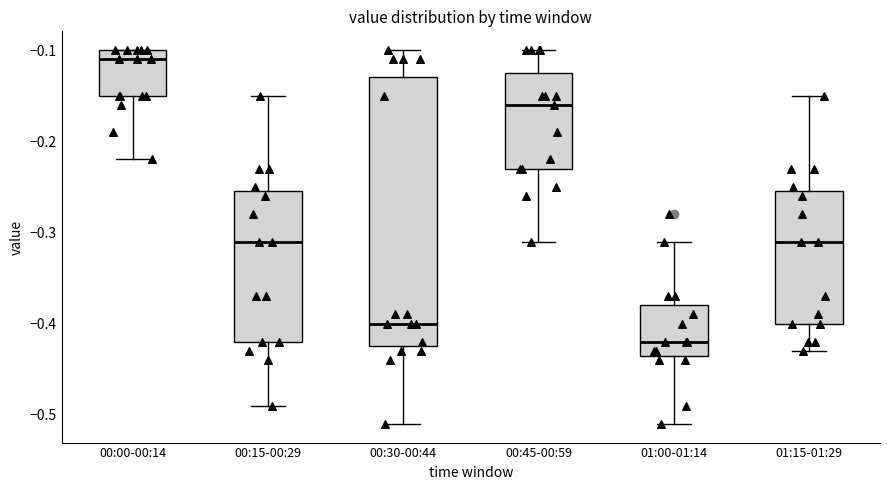

Which box is the tallest, from its lower edge to its upper edge?

00:30-00:44